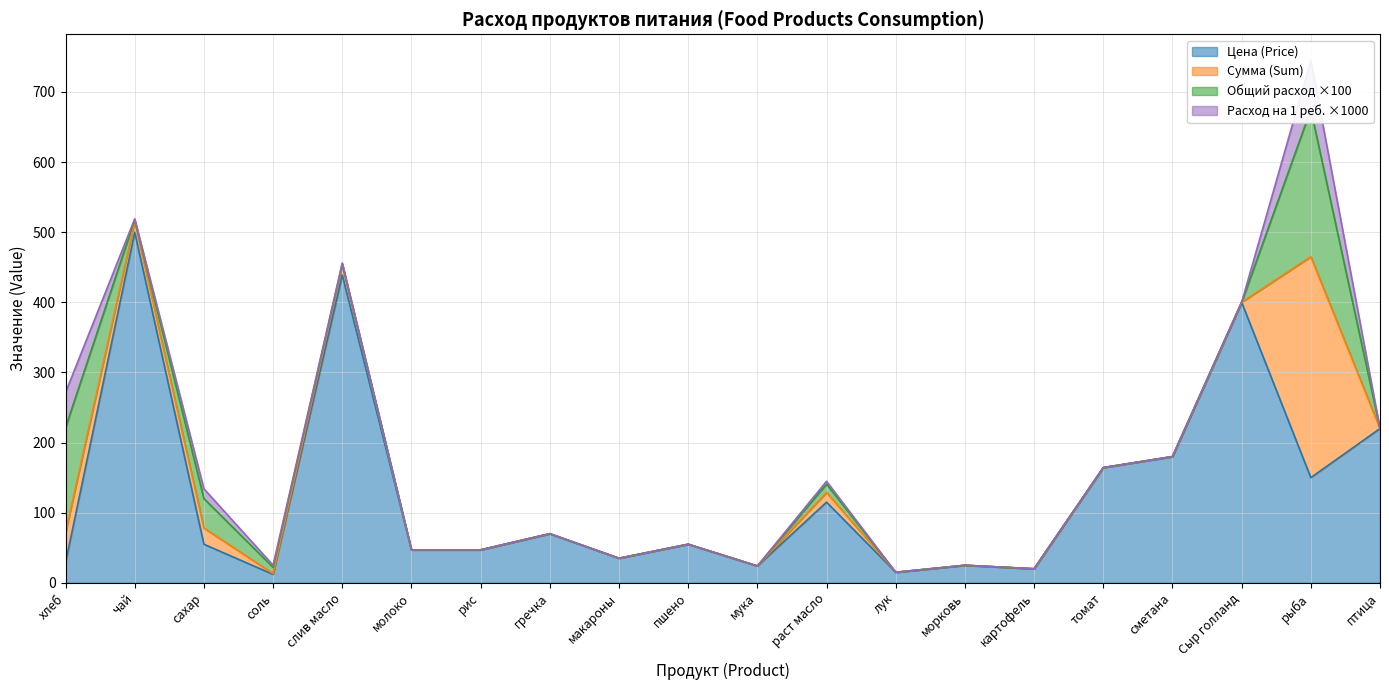

Reading left to right, transcribe all the data shown in this chart.

Цена (Price): 28.6	500.0	55.0	12.0	438.9	47.0	47.0	70.0	35.0	55.0	24.0	115.0	15.0	25.0	20.0	164.3	180.0	400.0	150.0	220.0
Сумма (Sum): 42.9	15.0	23.1	1.1	13.2	0.0	0.0	0.0	0.0	0.0	0.0	13.8	0.0	0.0	0.0	0.0	0.0	0.0	315.0	0.0
Общий расход (Total consumption): 1.5	0.0	0.4	0.1	0.0	0.0	0.0	0.0	0.0	0.0	0.0	0.1	0.0	0.0	0.0	0.0	0.0	0.0	2.1	0.0
Расход на 1 реб. (Per child): 0.1	0.0	0.0	0.0	0.0	0.0	0.0	0.0	0.0	0.0	0.0	0.0	0.0	0.0	0.0	0.0	0.0	0.0	0.1	0.0